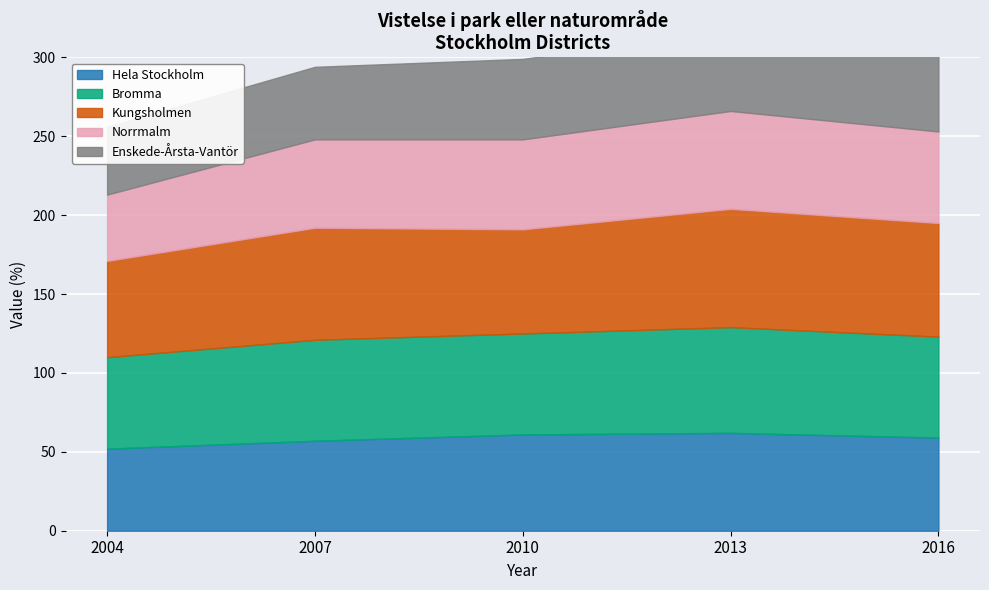

Reading right to left, list all the values displayed in this chart.

Hela Stockholm: 59	62	61	57	52
Bromma: 64	67	64	64	58
Kungsholmen: 72	75	66	71	61
Norrmalm: 58	62	57	56	42
Enskede-Årsta-Vantör: 48	51	51	46	43